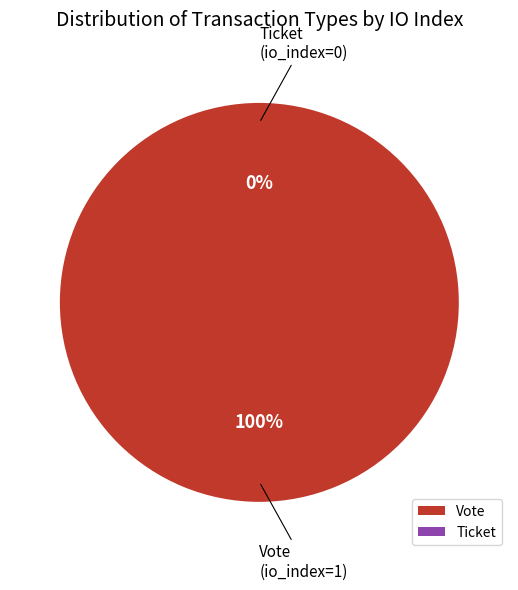

Which category accounts for the majority?

Vote